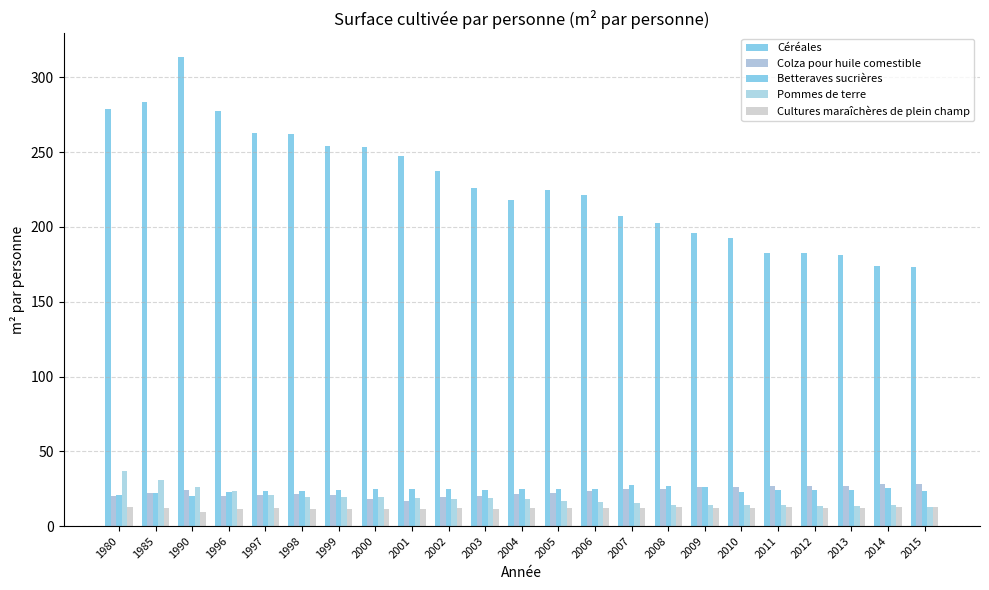

Reading left to right, list all the values displayed in this chart.

Céréales: 279.0	283.4	313.8	277.4	262.6	262.3	254.4	253.6	247.5	237.2	226.2	218.1	224.8	221.7	207.5	202.7	196.3	192.5	182.6	182.8	181.2	174.1	173.1
Colza pour huile comestible: 19.9	22.4	24.4	19.8	20.8	21.3	20.8	18.2	16.6	19.5	20.2	21.2	22.2	23.2	24.6	24.9	26.0	26.3	26.7	26.5	26.7	27.9	28.0
Betteraves sucrières: 20.6	22.0	20.4	22.7	23.6	23.4	24.4	24.6	24.5	24.9	23.8	25.1	24.5	25.0	27.2	26.6	25.9	22.7	24.4	23.9	24.4	25.5	23.7
Pommes de terre: 37.1	30.8	26.3	23.5	21.1	19.5	19.2	19.6	19.0	18.4	18.4	18.0	16.8	16.1	15.5	14.4	14.4	13.8	14.1	13.5	13.6	13.8	13.1
Cultures maraîchères de plein champ: 12.6	11.9	9.7	11.5	11.9	11.3	11.4	11.7	11.6	11.8	11.7	11.9	11.9	12.2	12.2	12.6	12.3	12.0	12.6	12.1	12.2	12.7	13.1